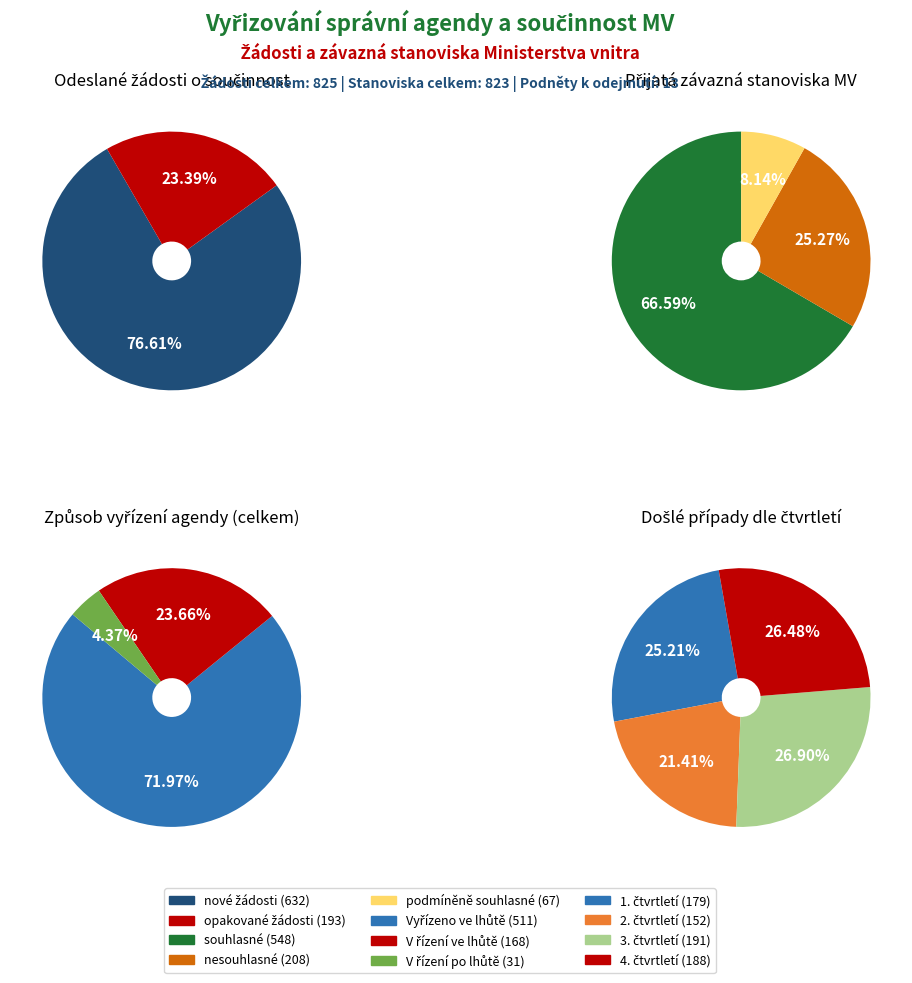

To the nearest percent, what is the combined percentage of nové žádosti and podmíněně souhlasné závazné stanovisko?

42%